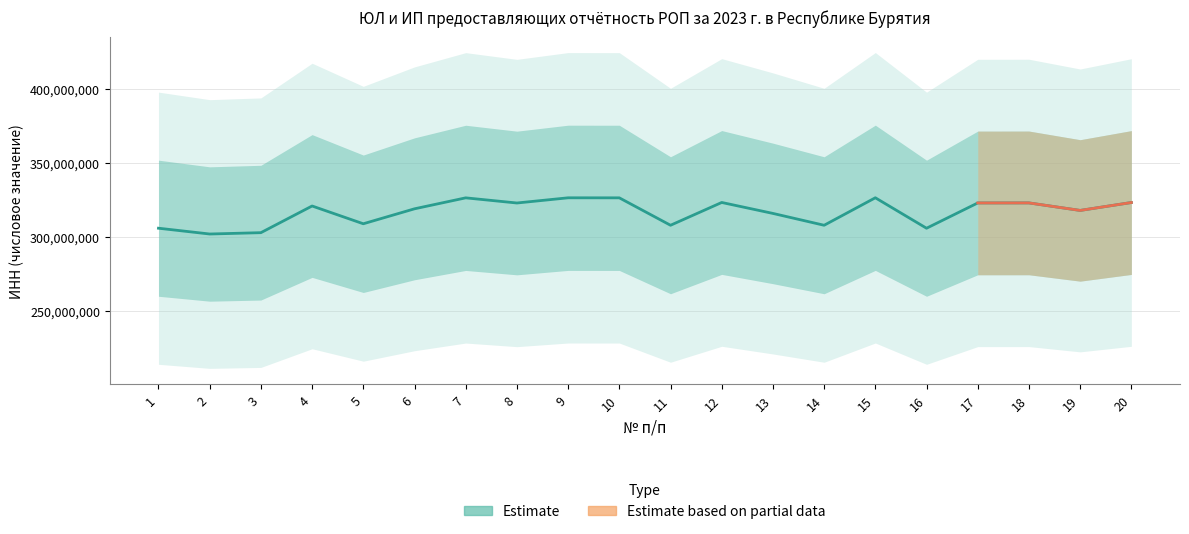

What is the difference between the second highest and minimum values?

24424079